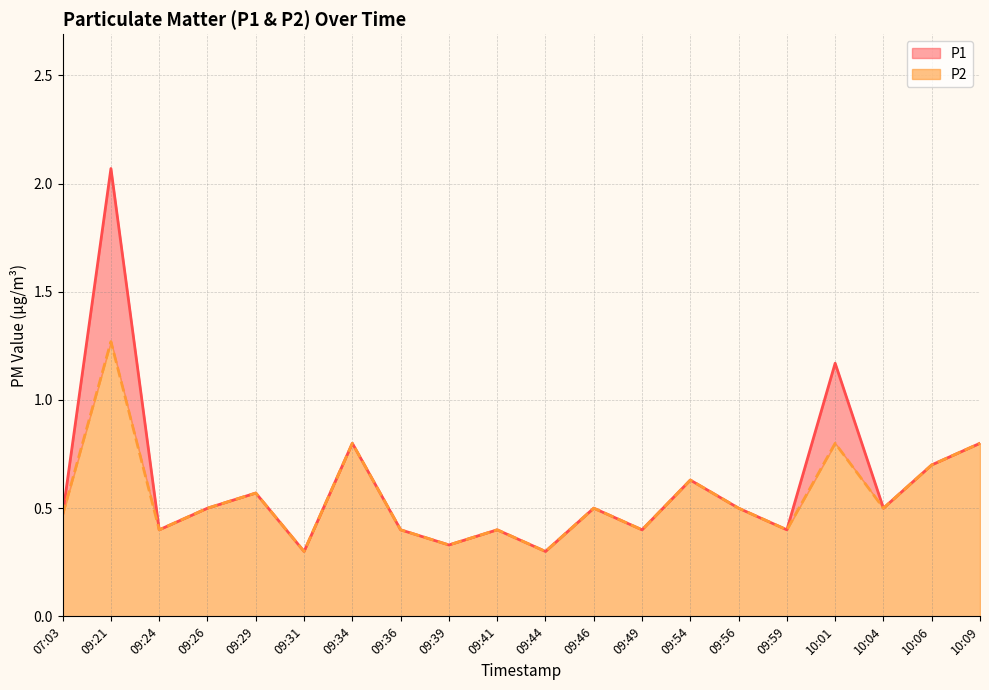

True or false: P2 and P1 cross at least once.

False